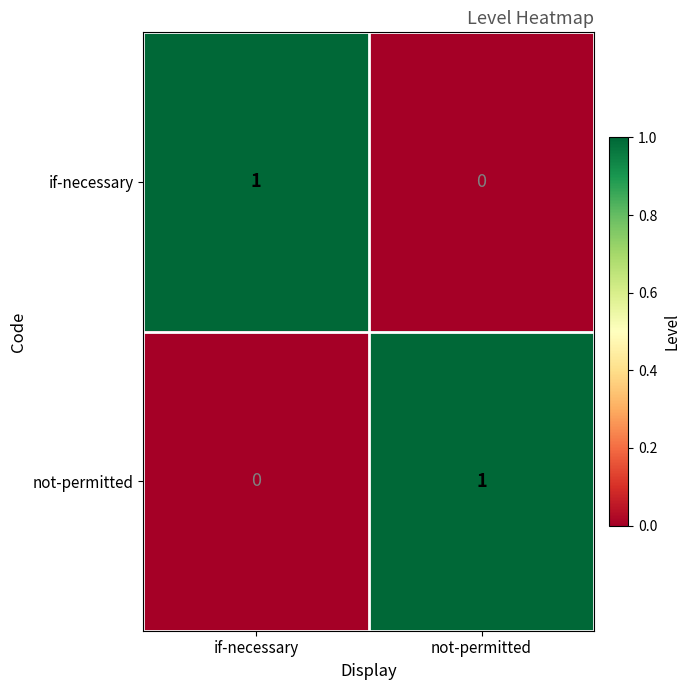

At which label does not-permitted reach its minimum?

if-necessary